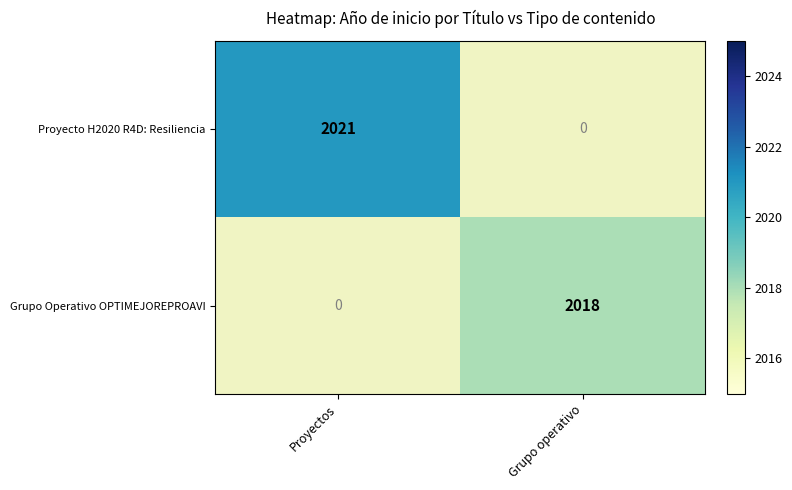

What is the maximum value shown in the chart?

2021.0